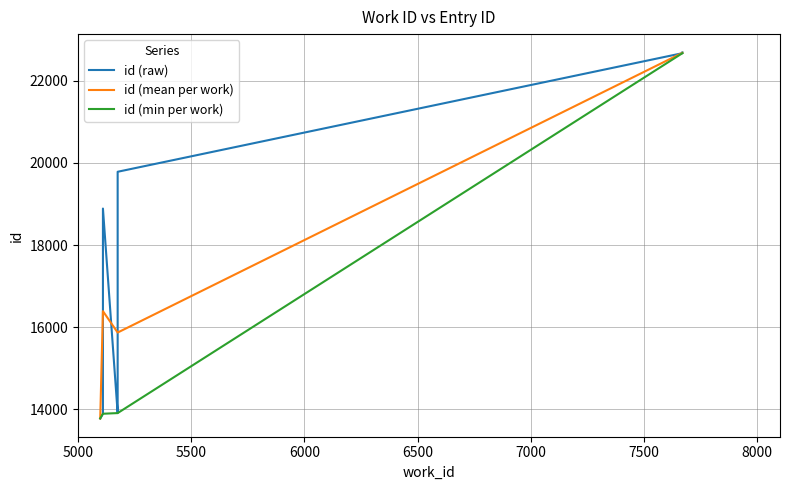

The value at 7669 is 36741. True or false?

False